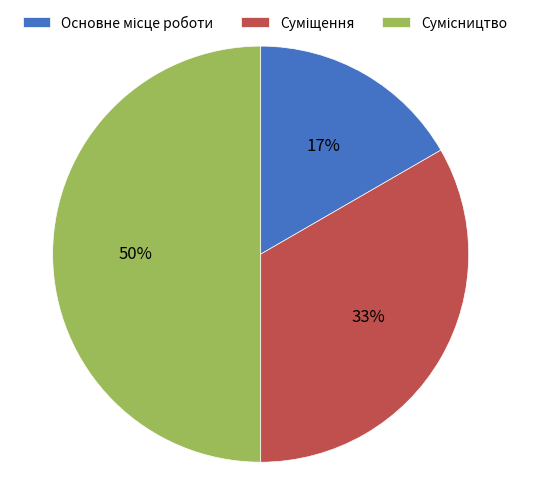

To the nearest percent, what is the average slice percentage?

33%